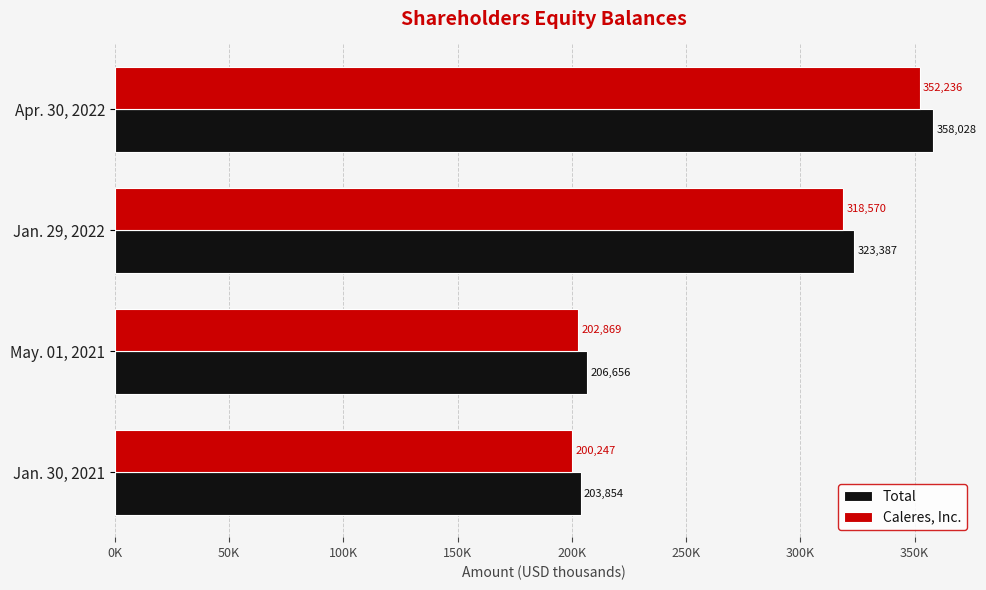

What are all the series names shown in the legend?

Total, Caleres, Inc.